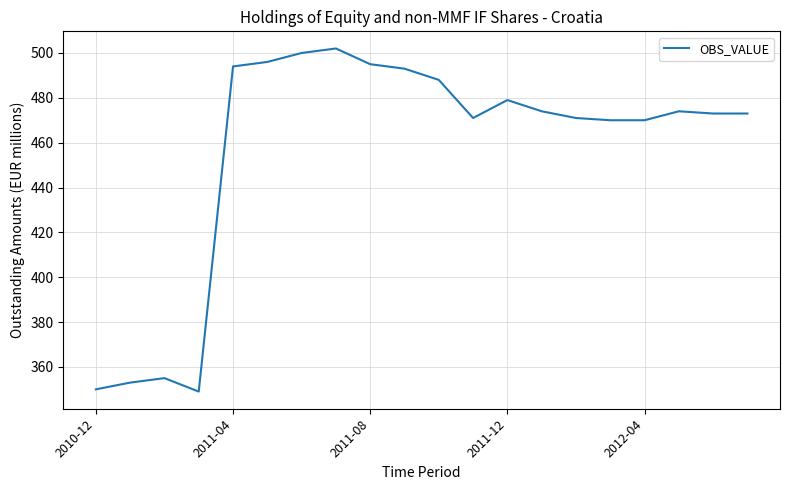

What is the smallest value displayed?

349